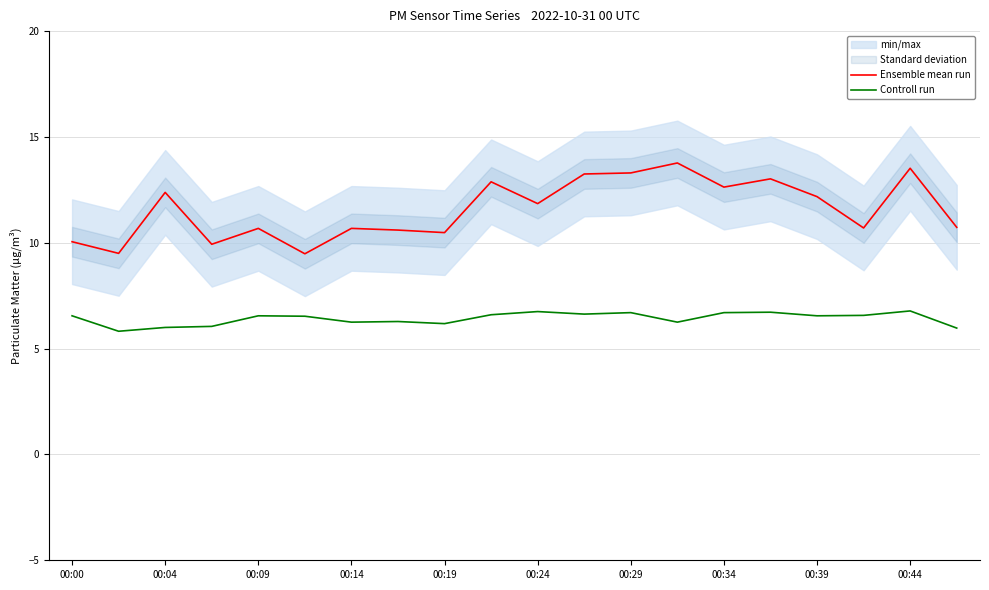

In Controll run, how many points are higher than both neighbors (excluding endpoints)?

6